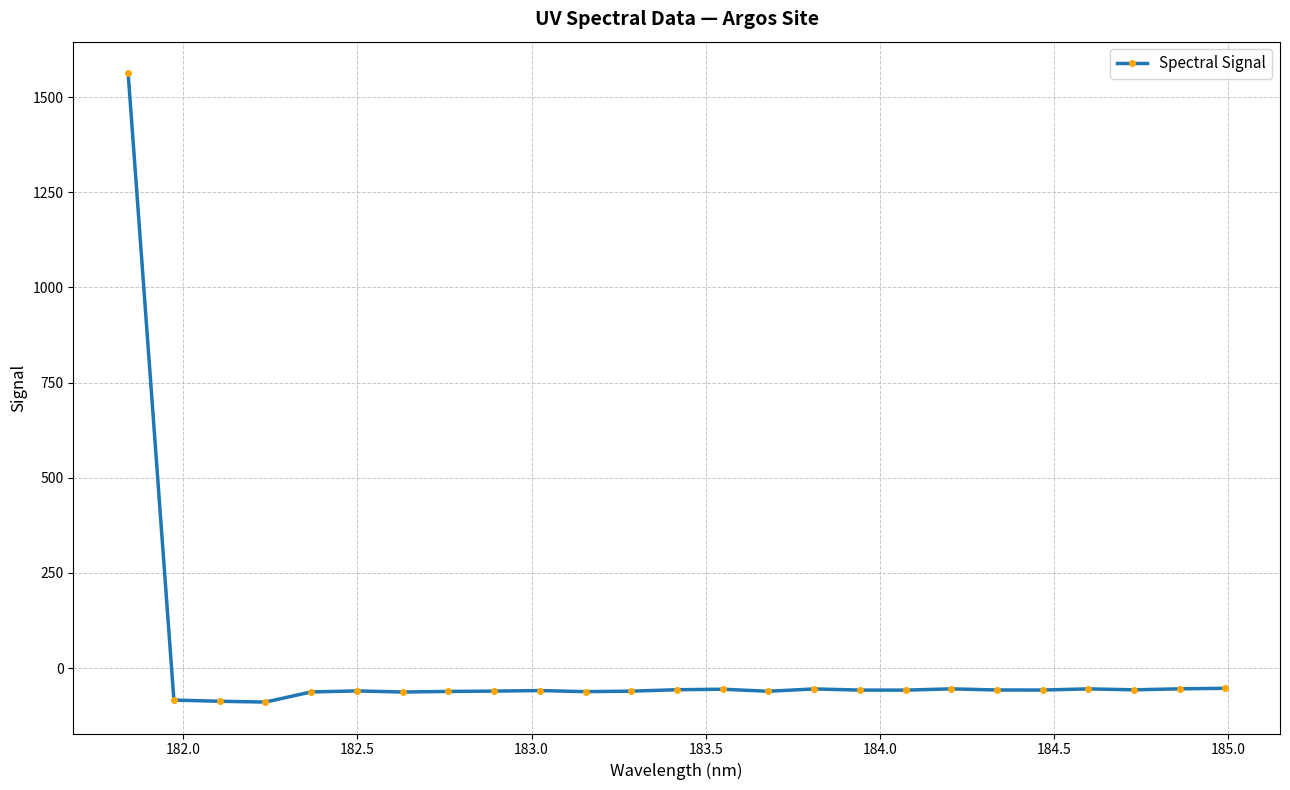

True or false: the data has more than 2 interior local peaks.

True